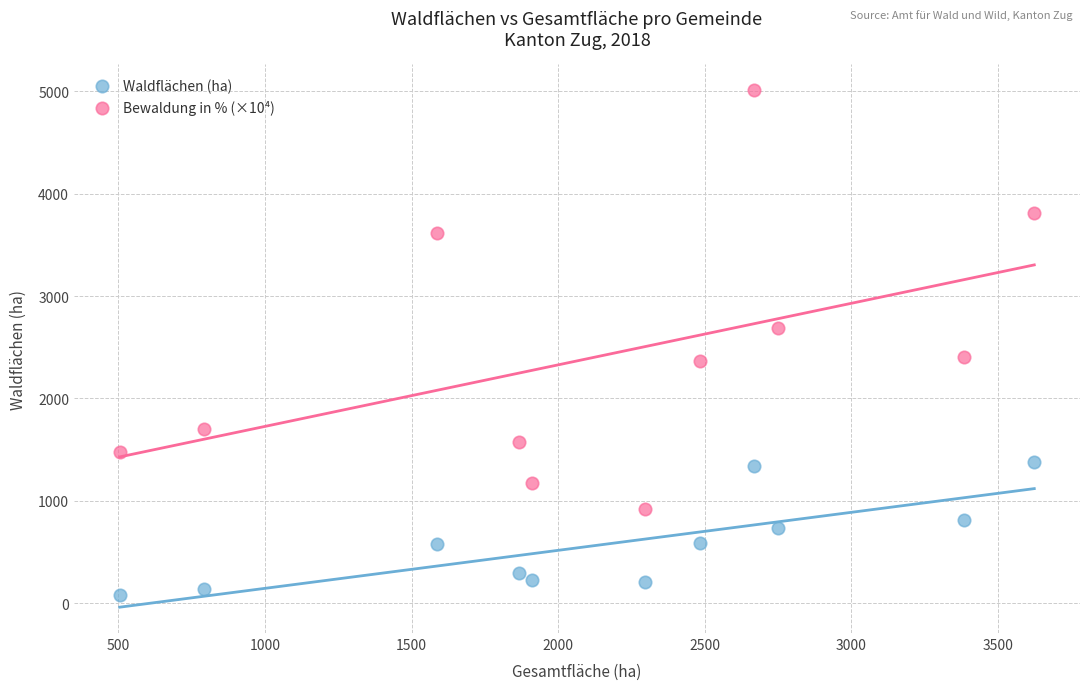

Which series has the largest Y range (max minus min)?

Bewaldung in % (×10⁴)